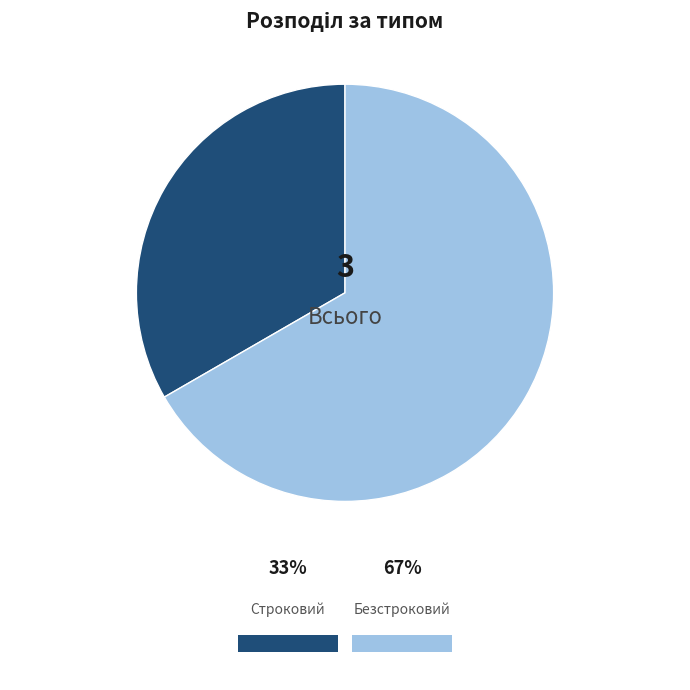

To the nearest percent, what percentage of the pie is Строковий?

33%